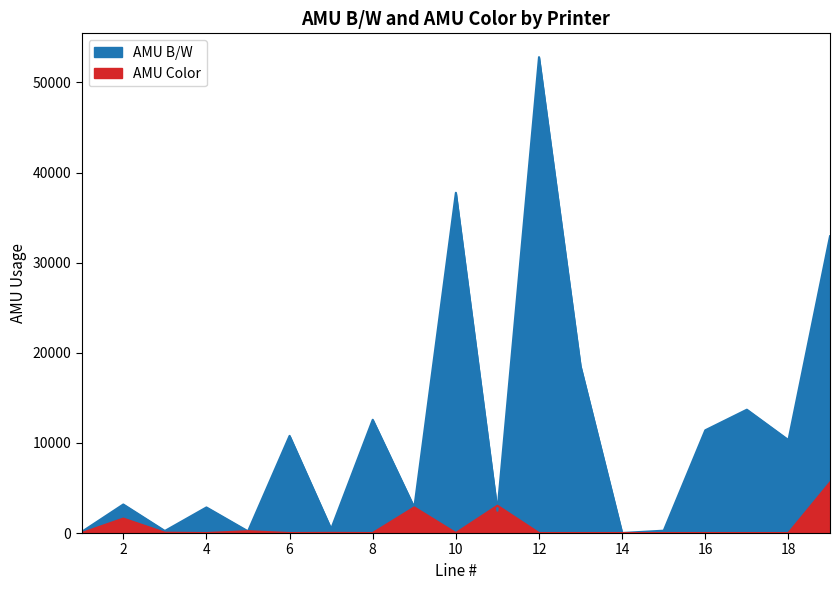

Which series ends up on top after the final intersection of AMU B/W and AMU Color?

AMU B/W